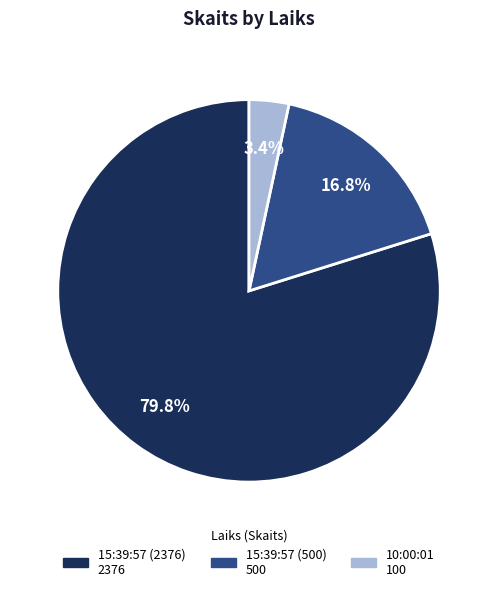

Which category has the smallest portion of the pie?

10:00:01